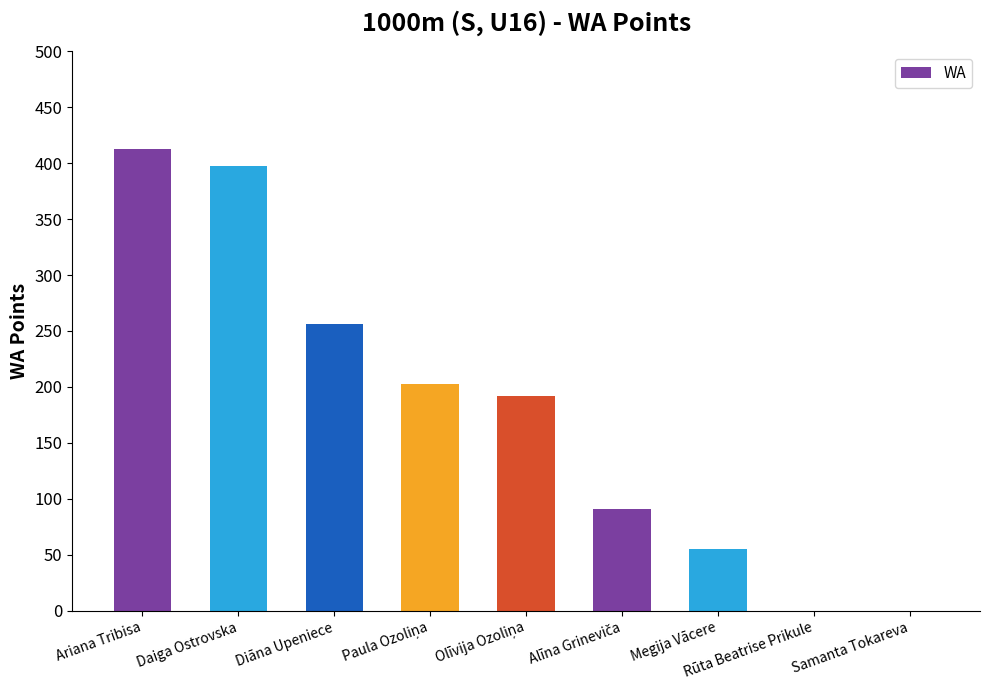

Which label corresponds to the largest value in the chart?

Ariana Tribisa